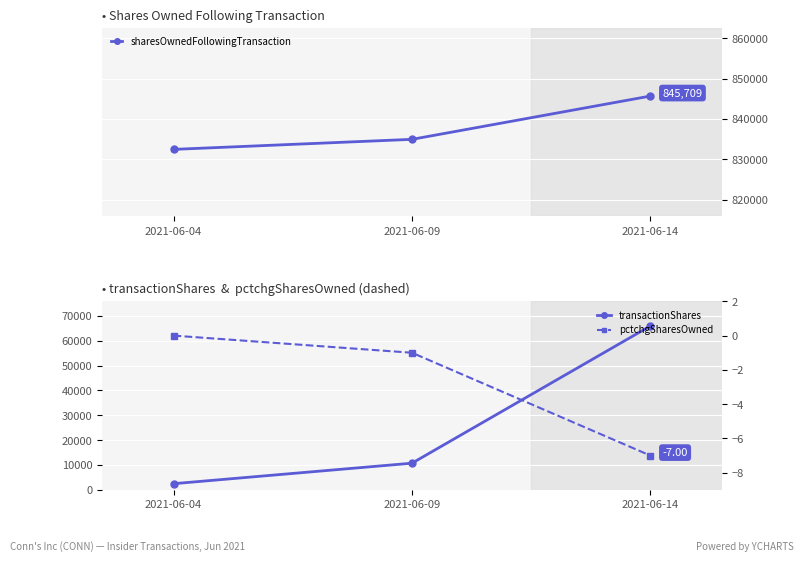

The transactionShares series shows 10747 at 2021-06-09. True or false?

True